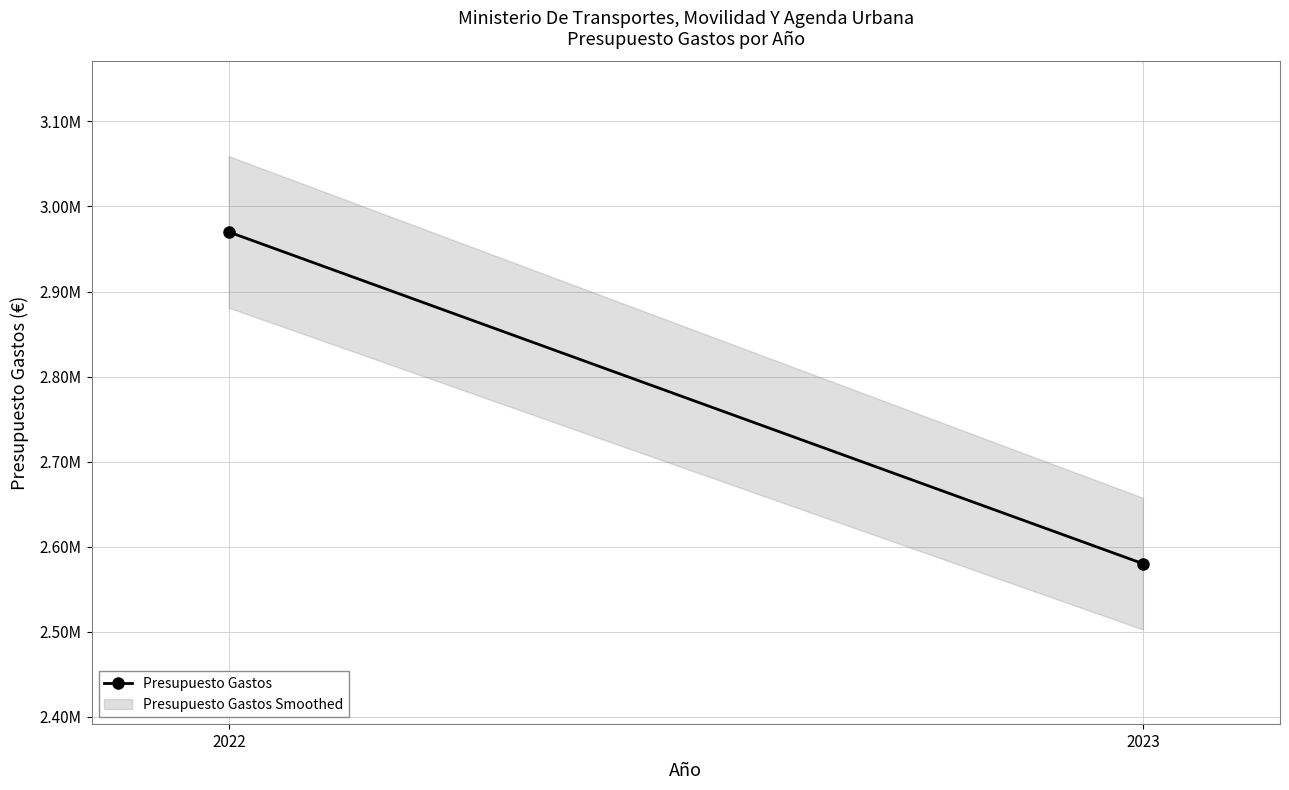

What is the value of the 1st point from the left?

2970080